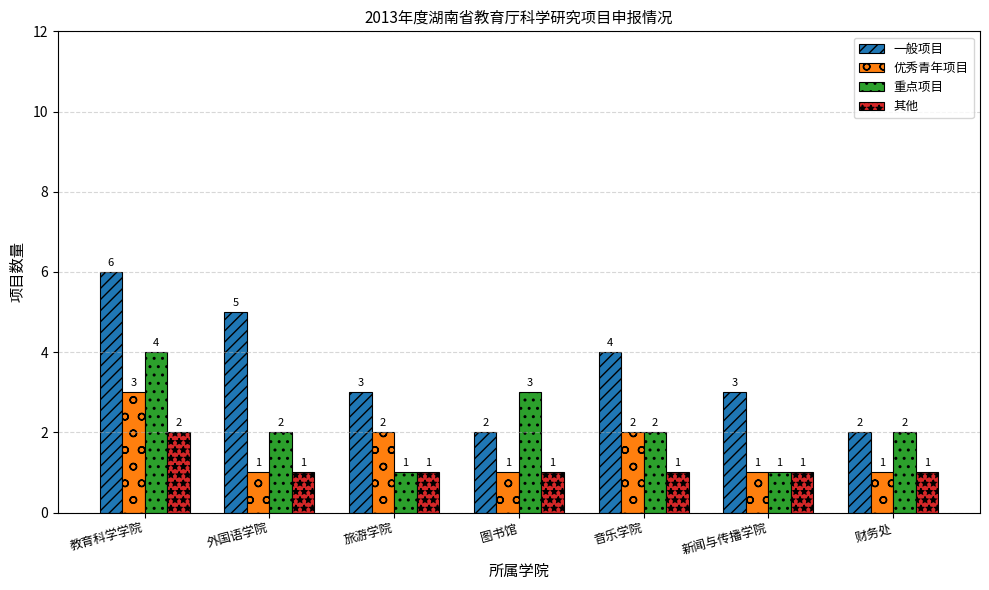

True or false: 其他 has a value of 2 at 图书馆.

False